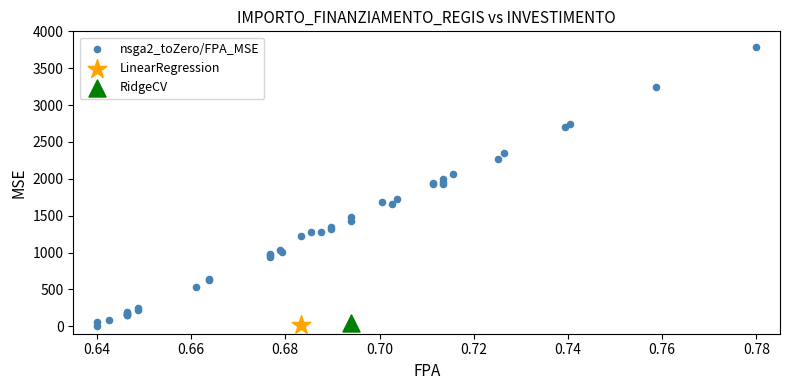

What are all the series names shown in the legend?

nsga2_toZero/FPA_MSE, LinearRegression, RidgeCV